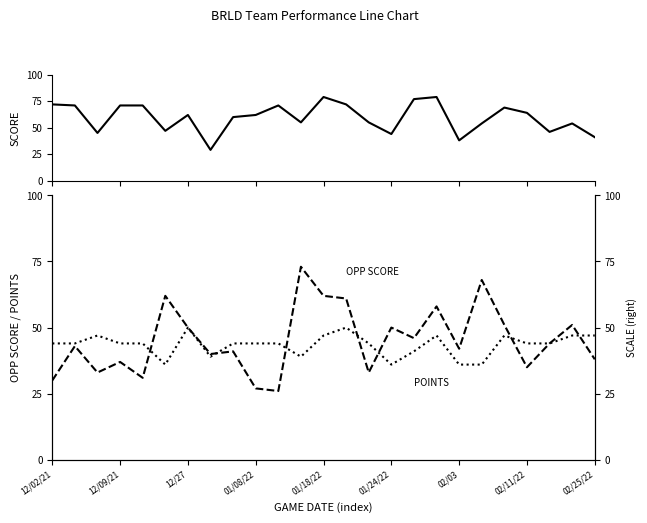

Which series ends up on top after the final intersection of OPP SCORE and SCORE?

SCORE